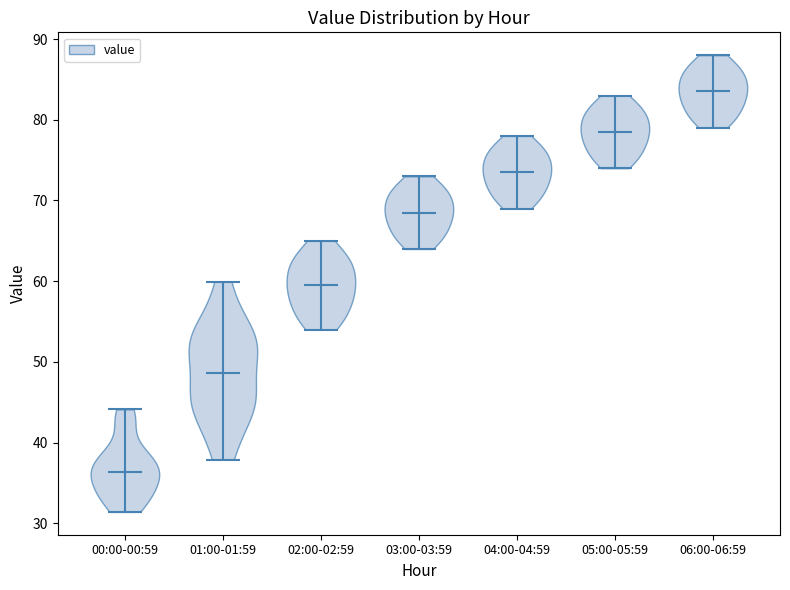

Which violin has the lowest median line?

00:00-00:59